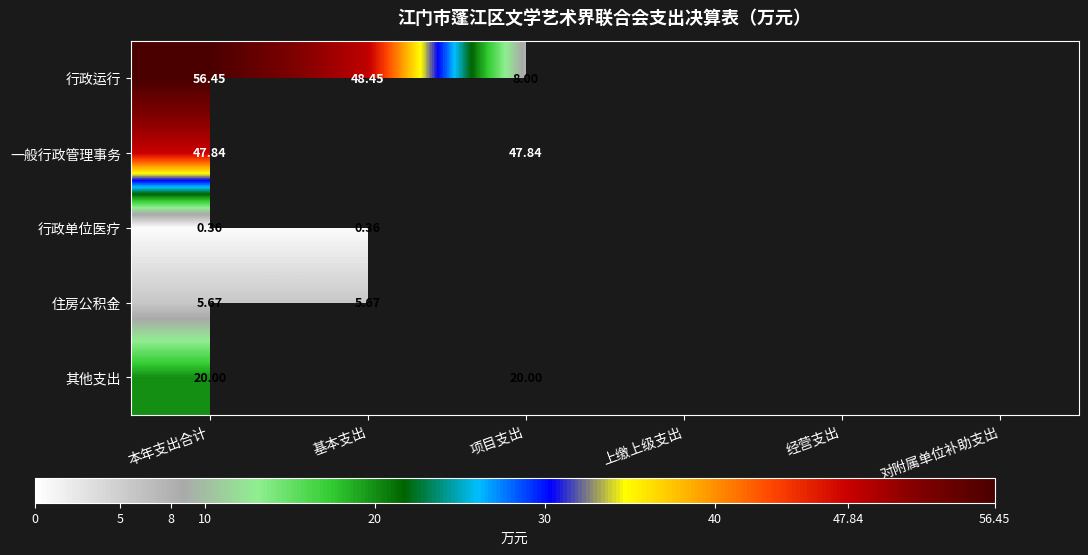

Is it true that 行政运行 equals 13.3 at 本年支出合计?

False